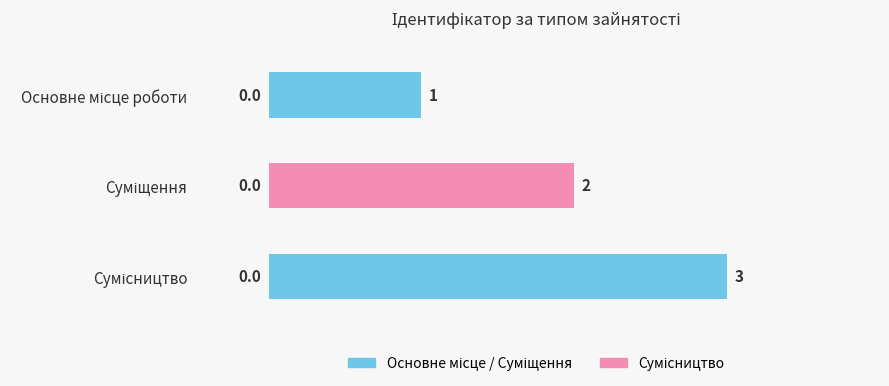

What is the maximum value shown in the chart?

3